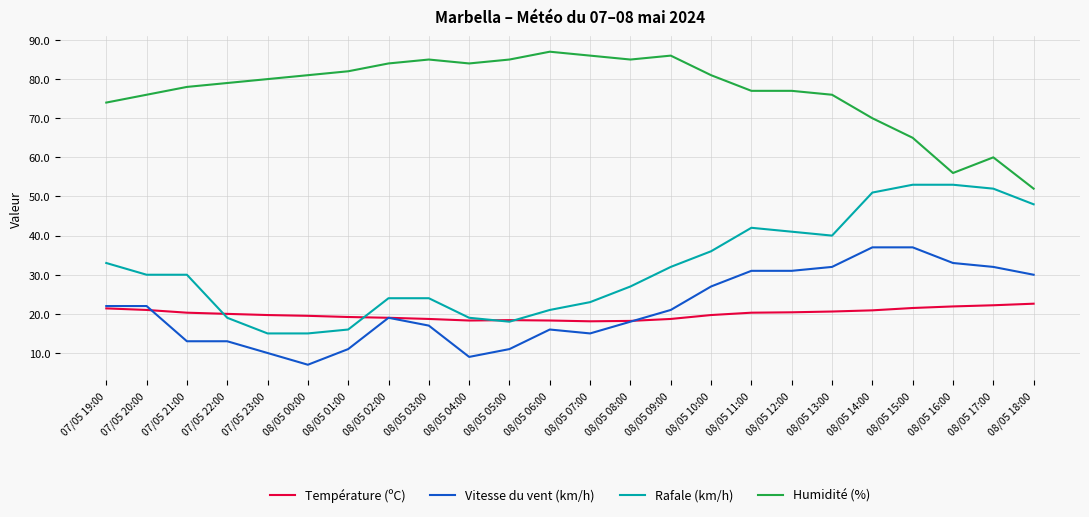

What is the smallest value displayed?

7.0